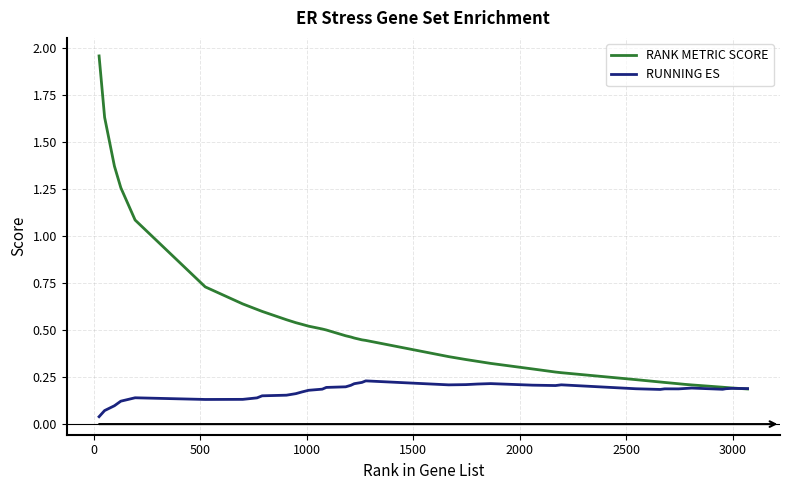

Which series has the largest range (max minus min)?

RANK METRIC SCORE